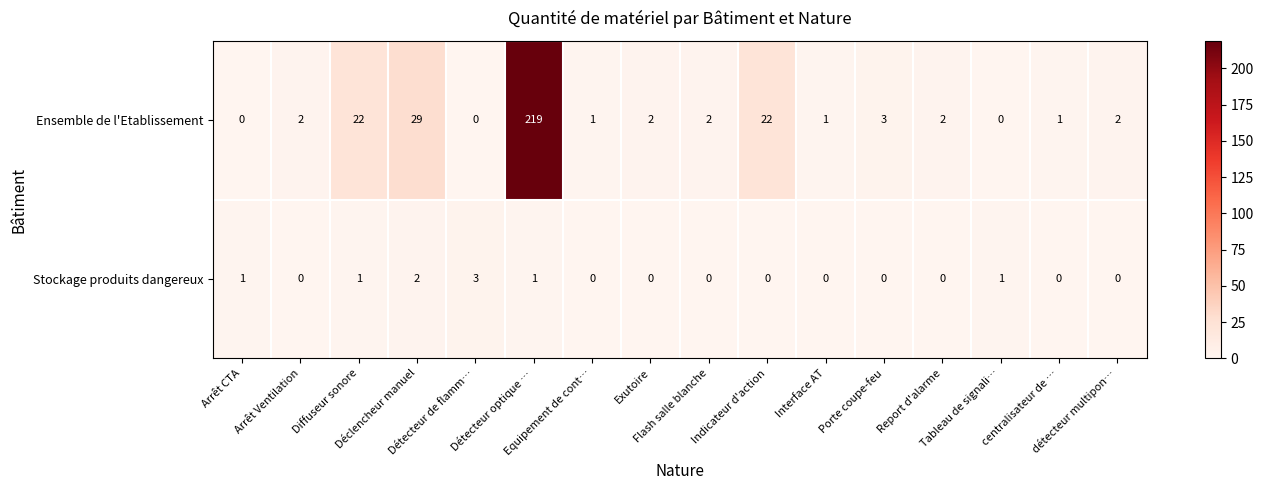

Which series has the largest range (max minus min)?

Ensemble de l'Etablissement